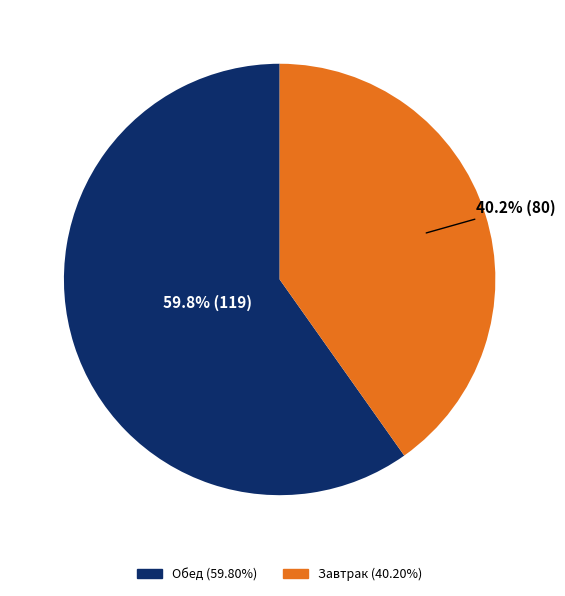

To the nearest percent, what is the average slice percentage?

50%